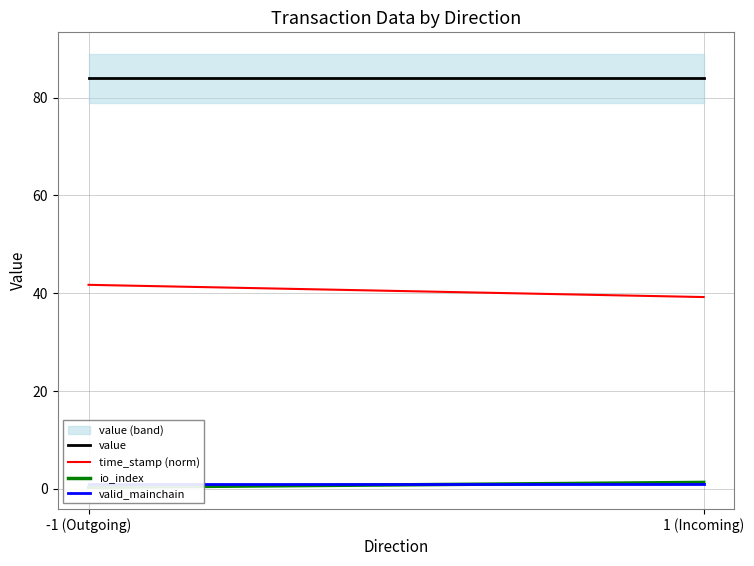

True or false: io_index has more than 0 points higher than both neighbors.

False